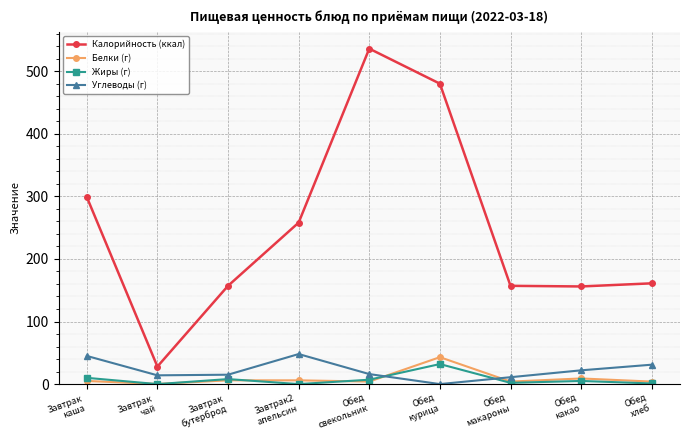

Which series has the largest range (max minus min)?

Калорийность (ккал)